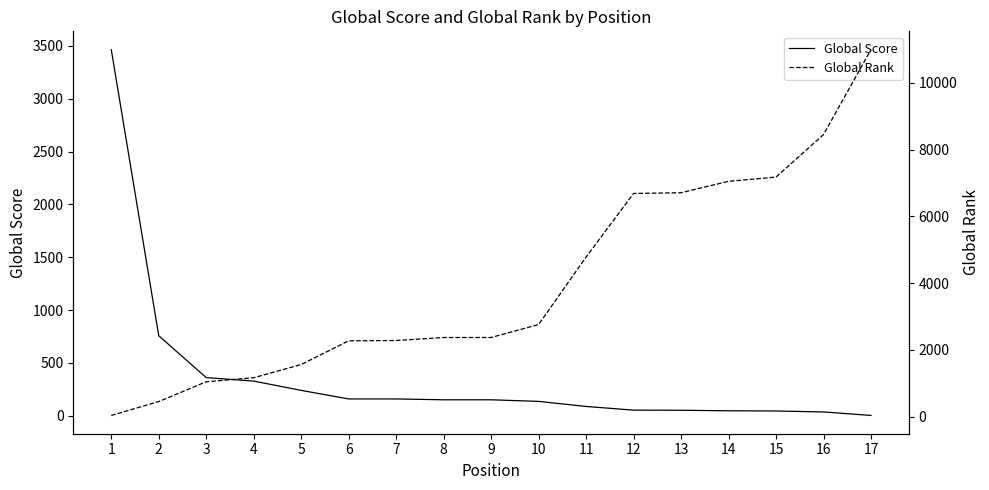

What is the sum of all Global Rank values?

68180